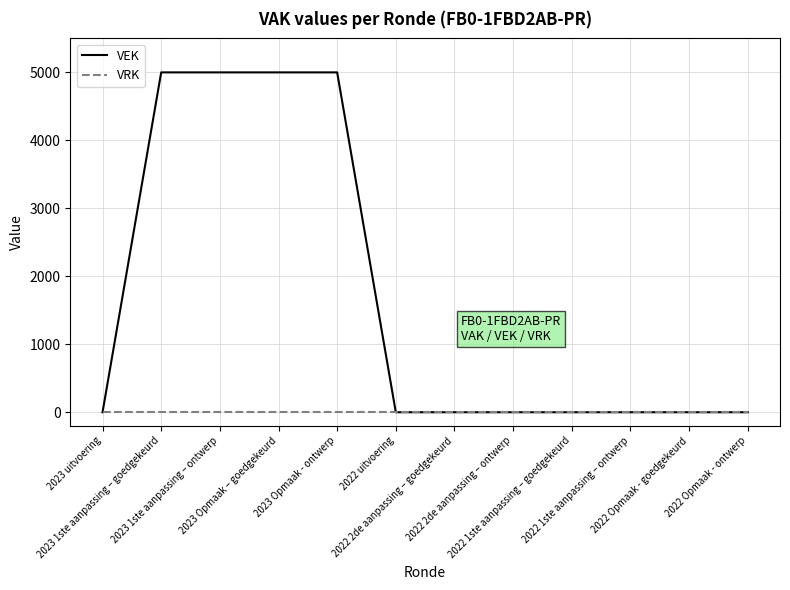

Is it true that VEK equals 0 at 2022 2de aanpassing – ontwerp?

True